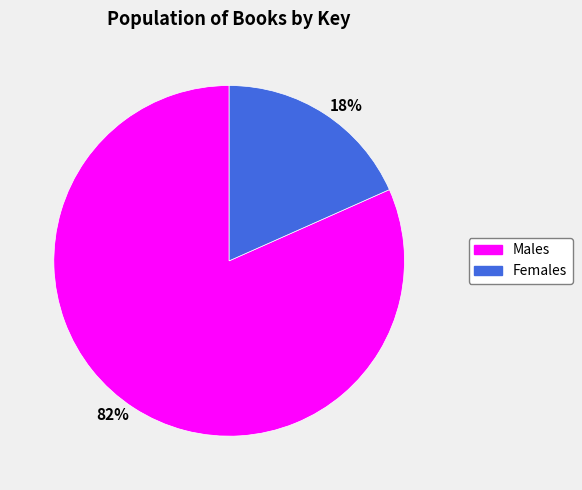

How many segments does this pie chart have?

2